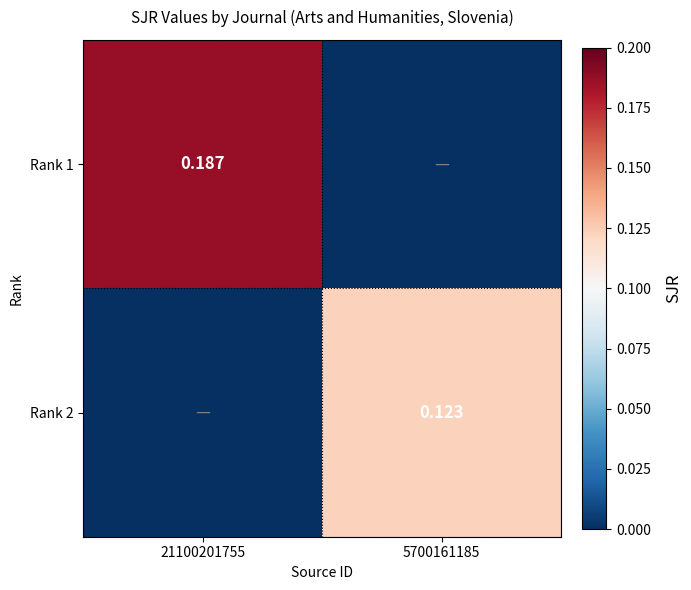

Is the value of Rank 1 at 21100201755 greater than the value of Rank 2 at 5700161185?

Yes